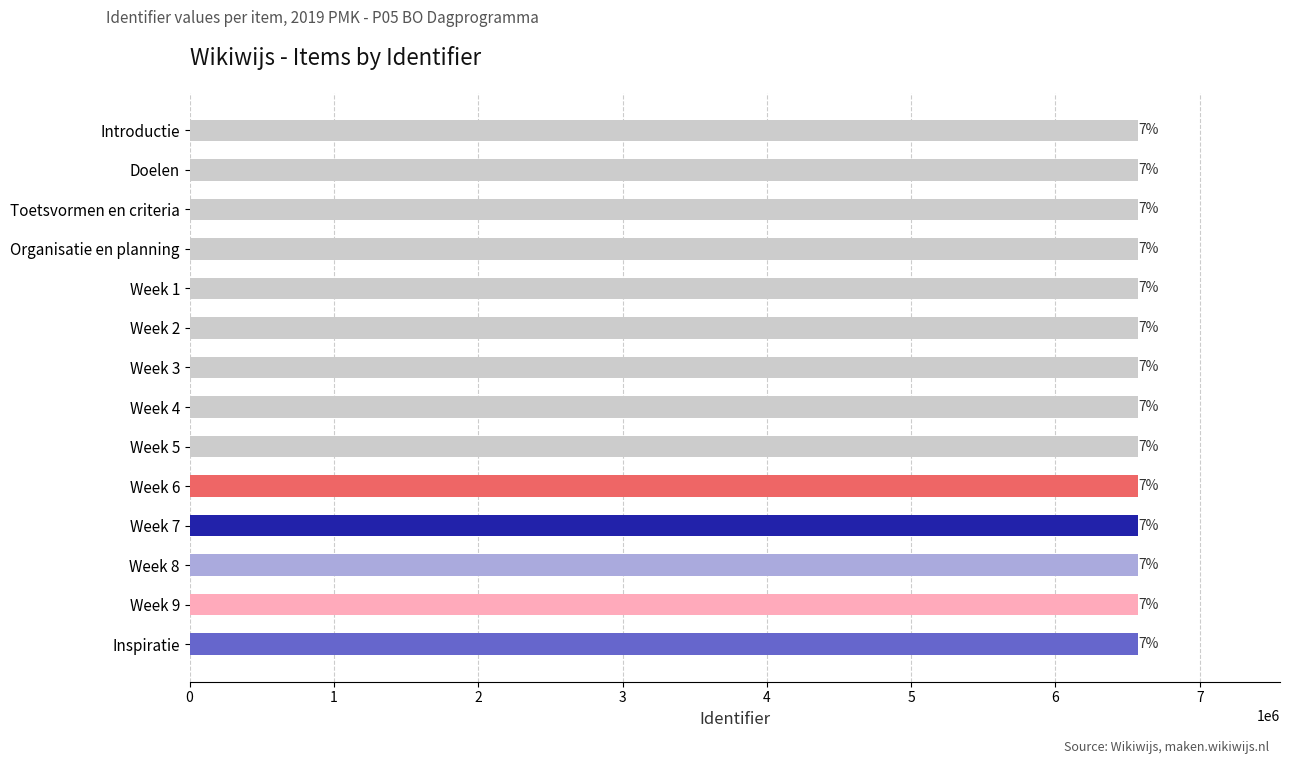

How many bars are there in total?

14